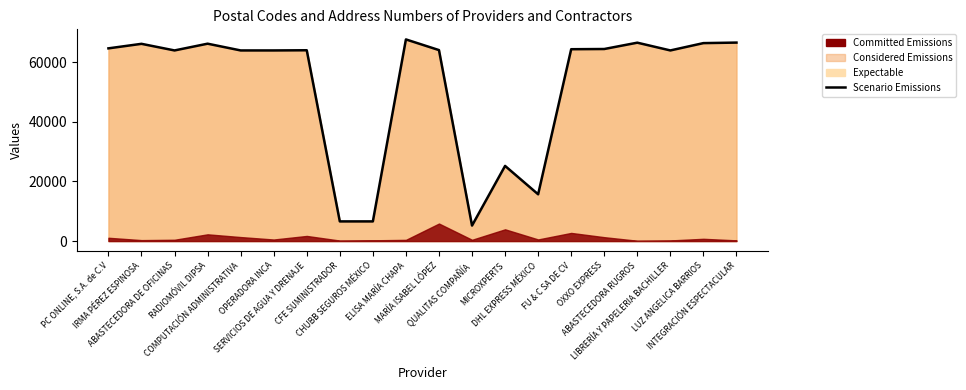

Where is the data nearest to the value 36450?

MICROXPERTS